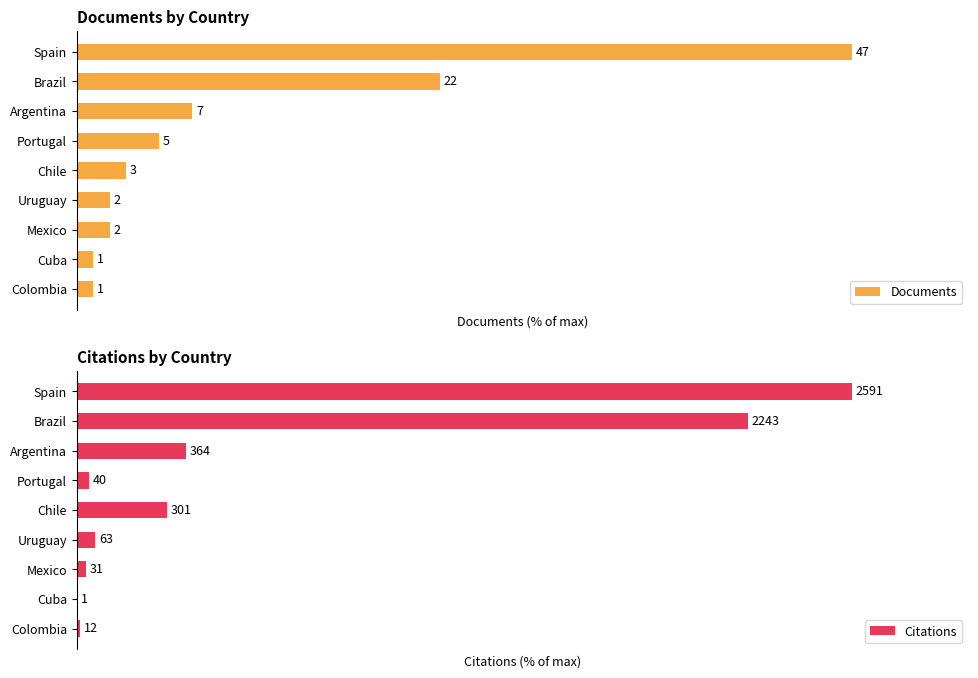

What is the difference between the maximum and minimum values in the Documents series?

97.9